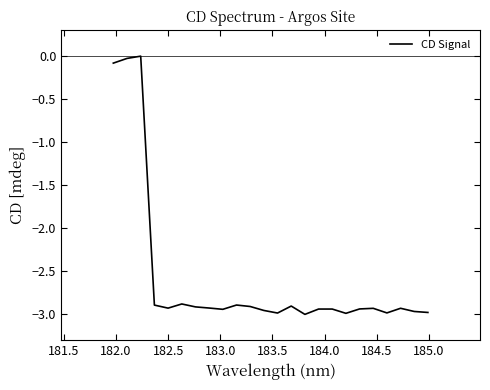

Does the chart display data point markers on the line(s)?

No